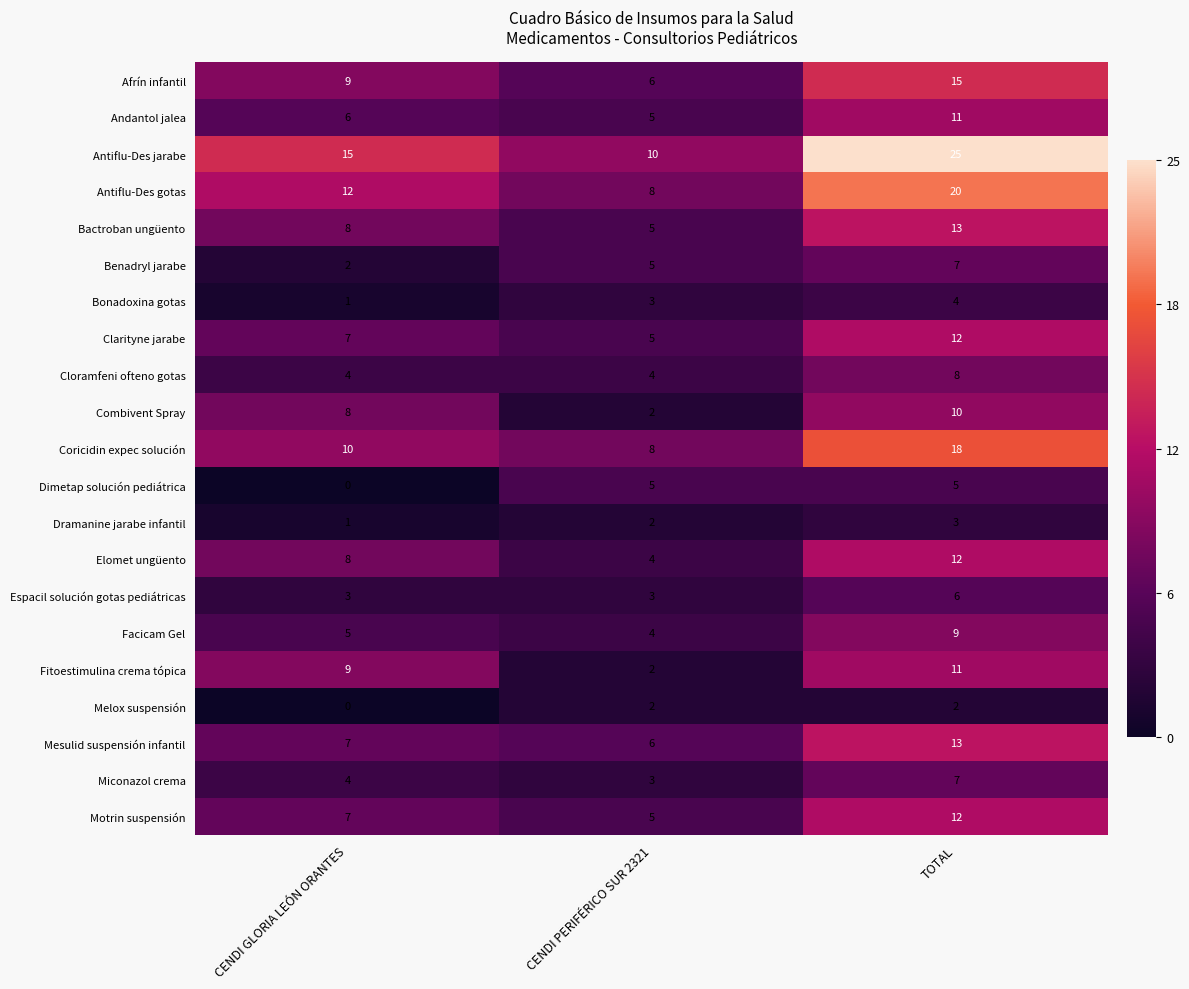

At which category is the sum across all series the highest?

TOTAL